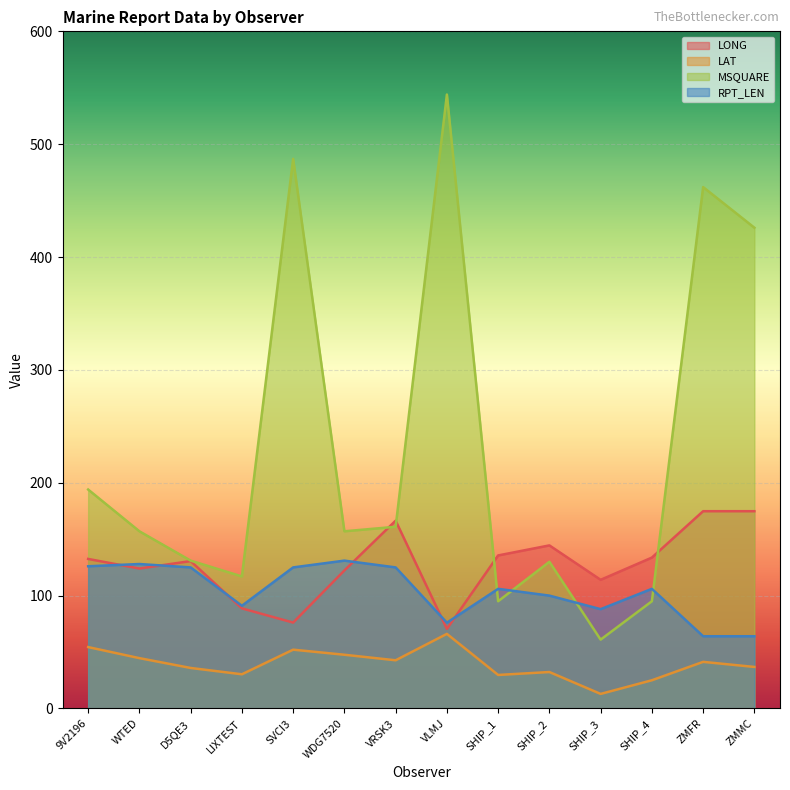

Which series has the widest spread of values?

MSQUARE